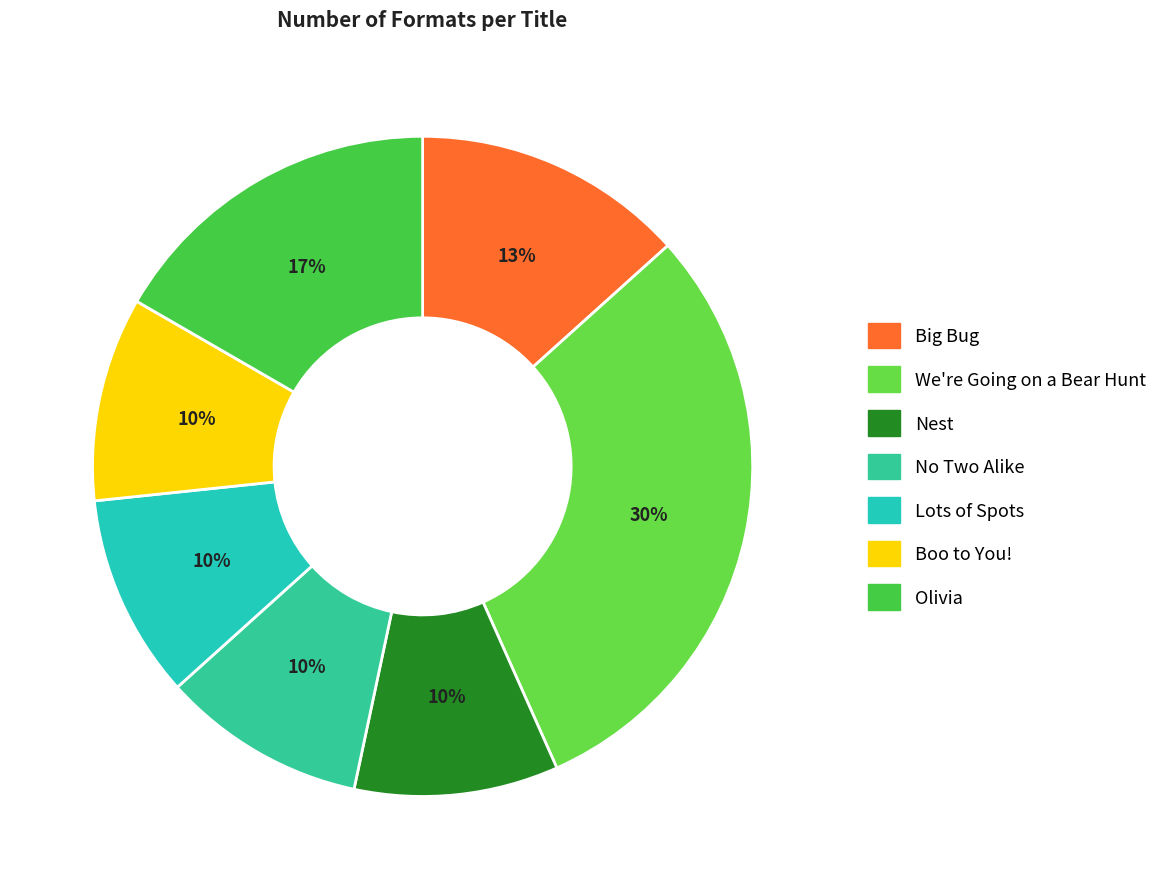

Is there any slice that represents more than half of the pie?

No